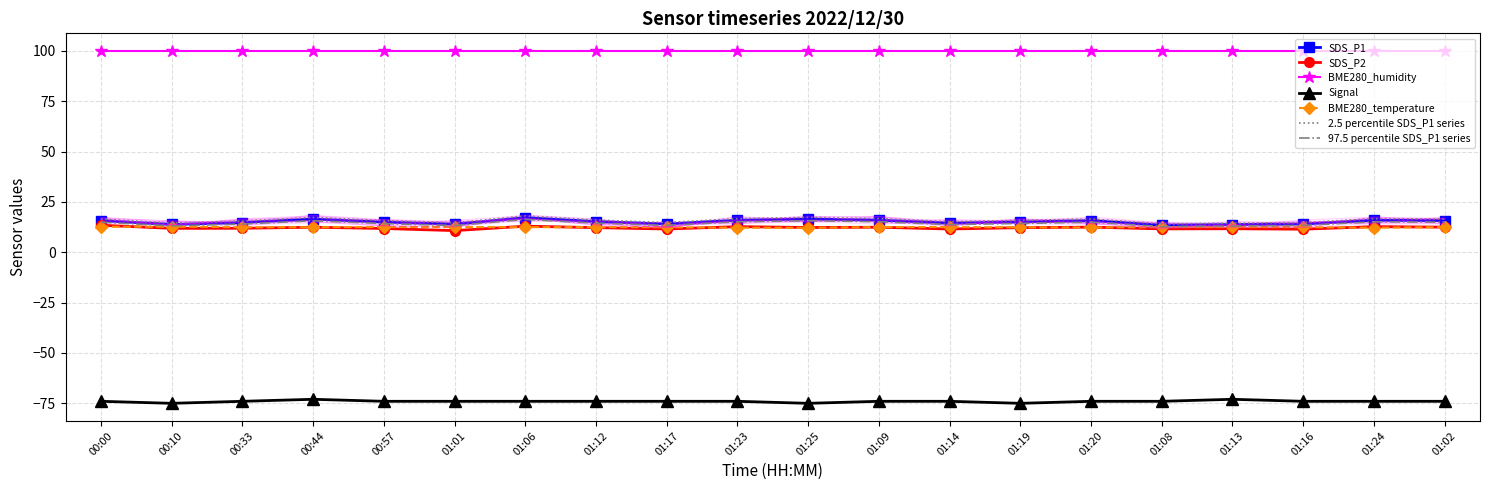

What is the minimum value for 2.5 percentile SDS_P1 series?

14.2